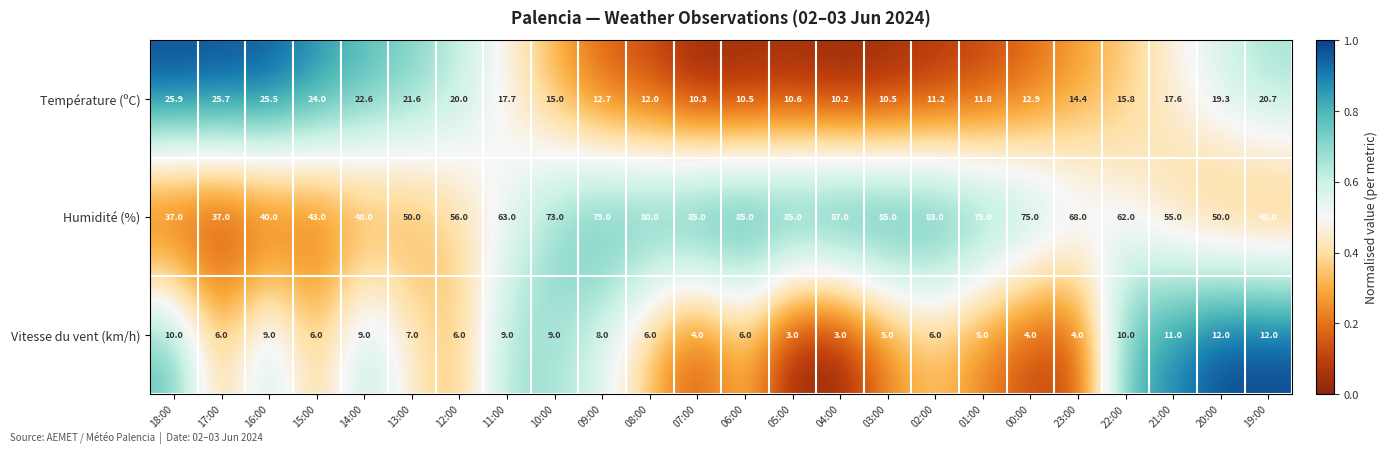

What is the difference between the maximum and minimum values in the Humidité (%) series?

50.0